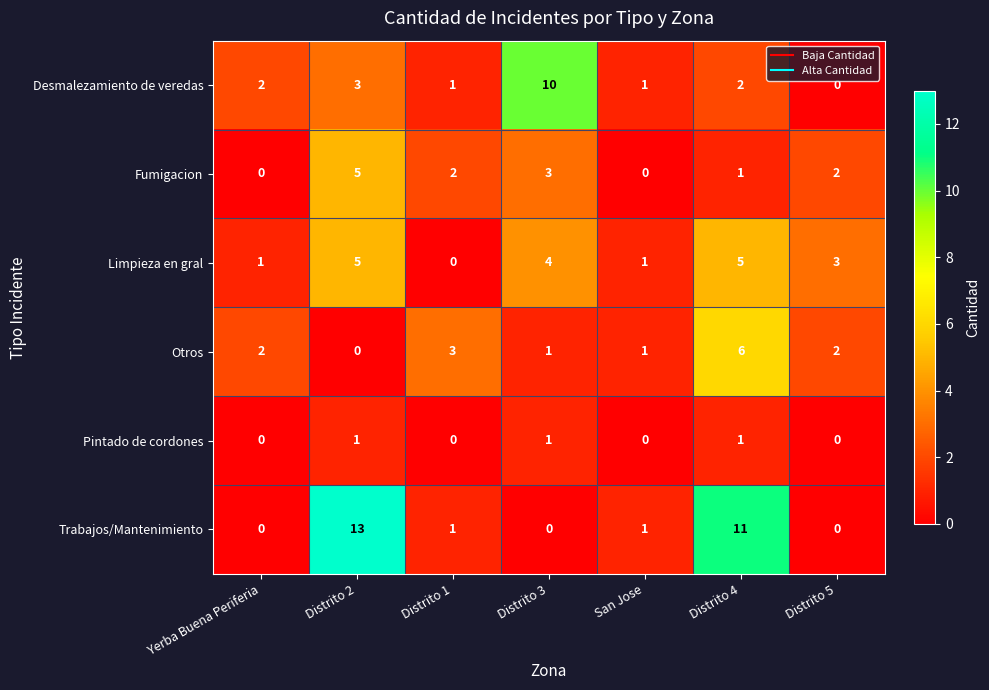

How many values in Trabajos/Mantenimiento are above zero?

4